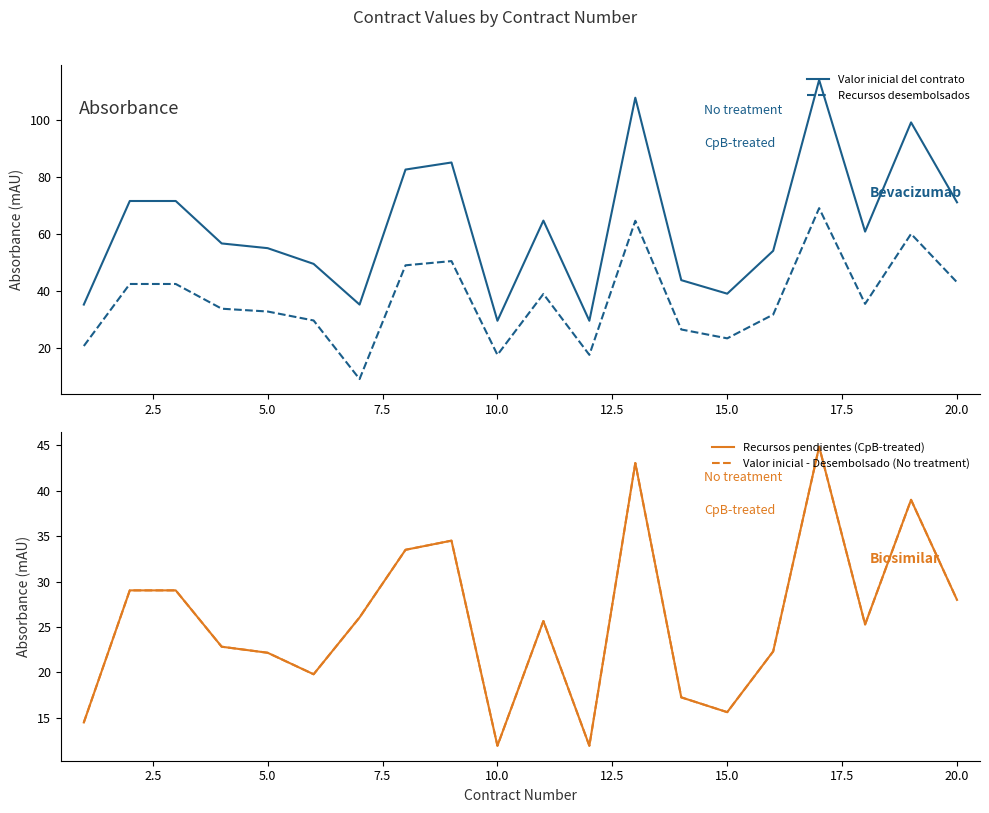

Reading left to right, extract all data points from this chart.

Valor inicial del contrato: 35.3	71.5	71.5	56.6	55.0	49.5	35.3	82.5	85.0	29.6	64.6	29.6	107.6	43.8	39.1	54.1	113.8	60.8	99.0	71.0
Recursos desembolsados: 20.8	42.5	42.5	33.8	32.8	29.7	9.2	49.0	50.5	17.7	39.0	17.7	64.6	26.5	23.4	31.8	69.0	35.5	60.0	43.1
Recursos pendientes (CpB-treated): 14.5	29.0	29.0	22.8	22.2	19.8	26.1	33.5	34.5	11.9	25.7	11.9	43.1	17.3	15.6	22.3	44.9	25.3	39.0	28.0
Valor inicial - Desembolsado (No treatment): 14.5	29.0	29.0	22.8	22.2	19.8	26.1	33.5	34.5	11.9	25.7	11.9	43.1	17.3	15.6	22.3	44.9	25.3	39.0	28.0